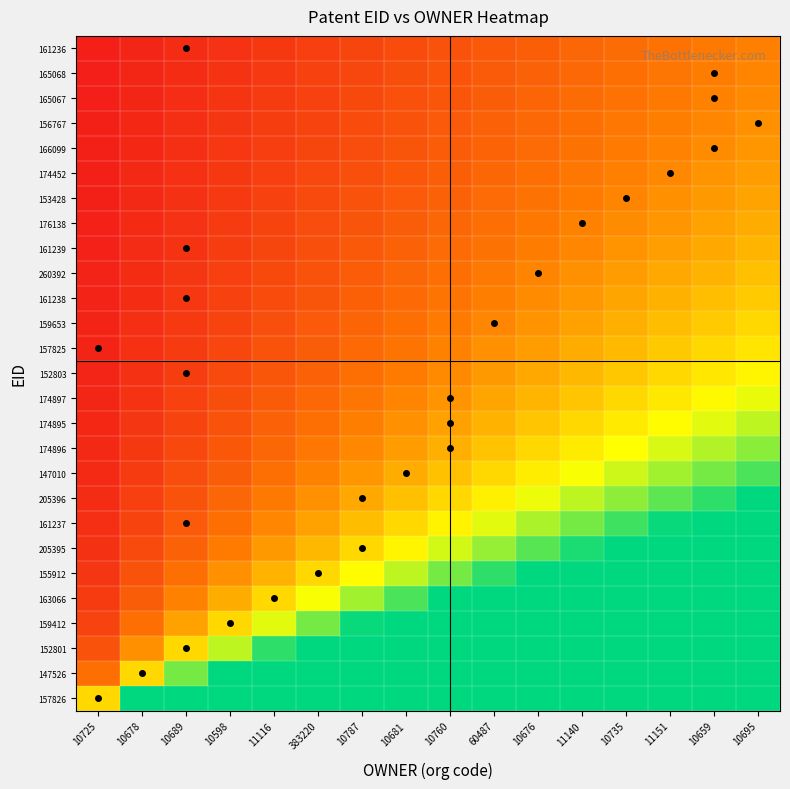

How many series are shown in this chart?

27